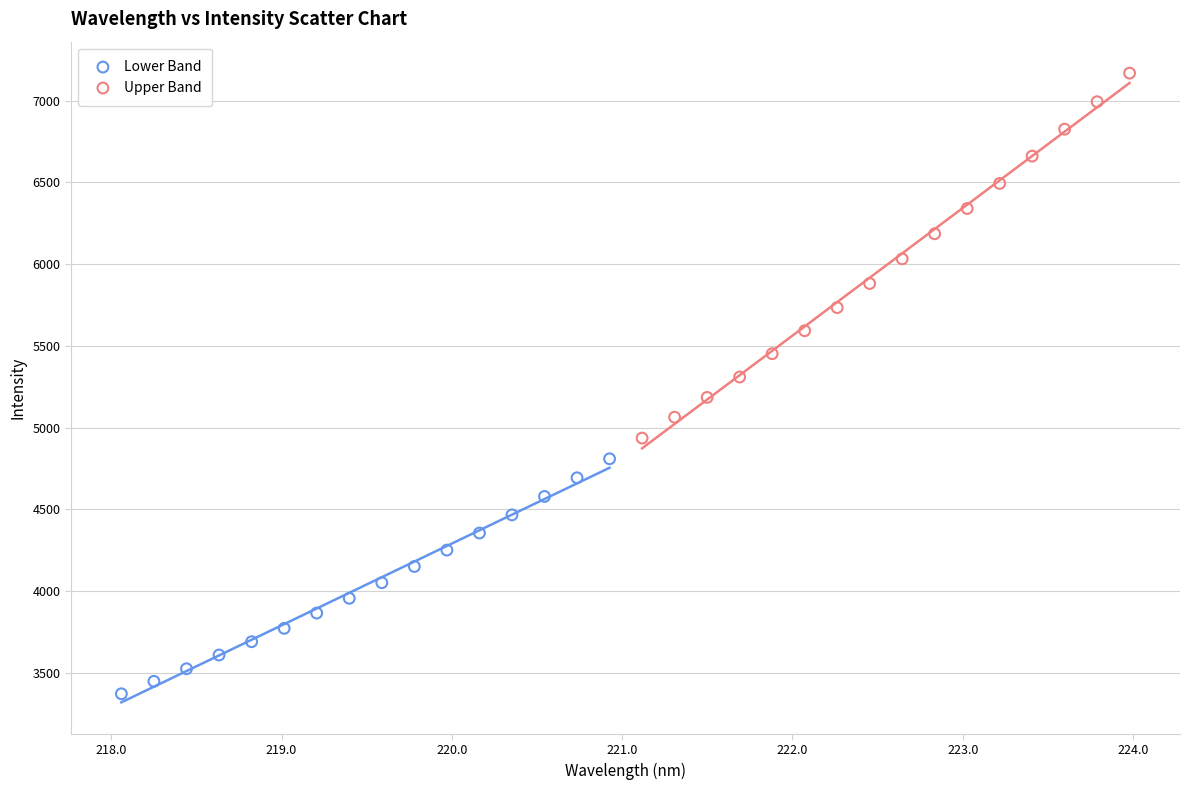

What are all the series names shown in the legend?

Lower Band, Upper Band